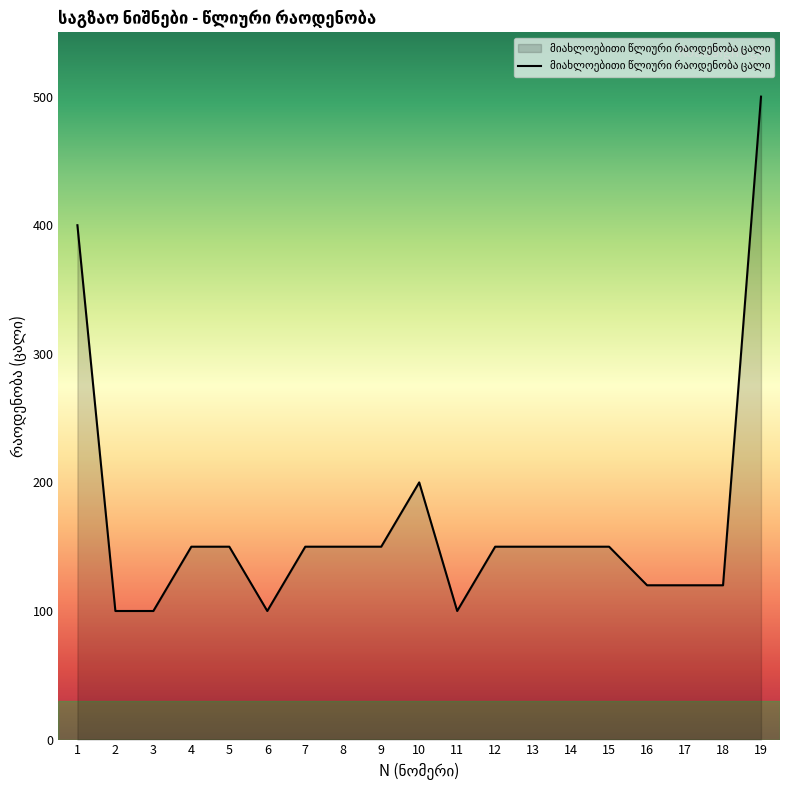

The value at 3 is 52. True or false?

False